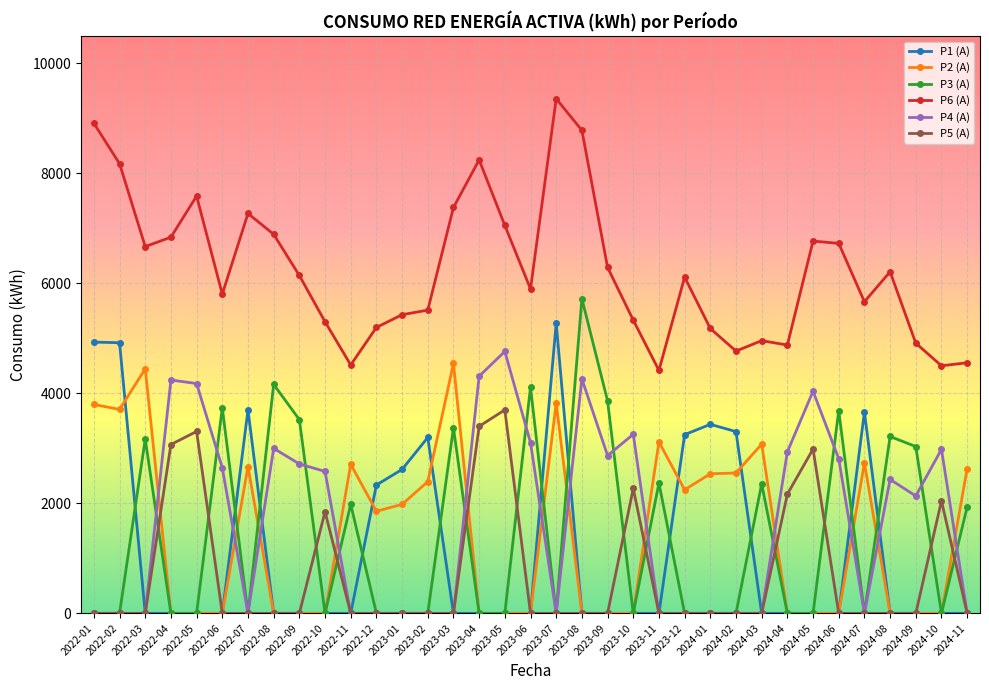

What position from the left is 2022-02?

2